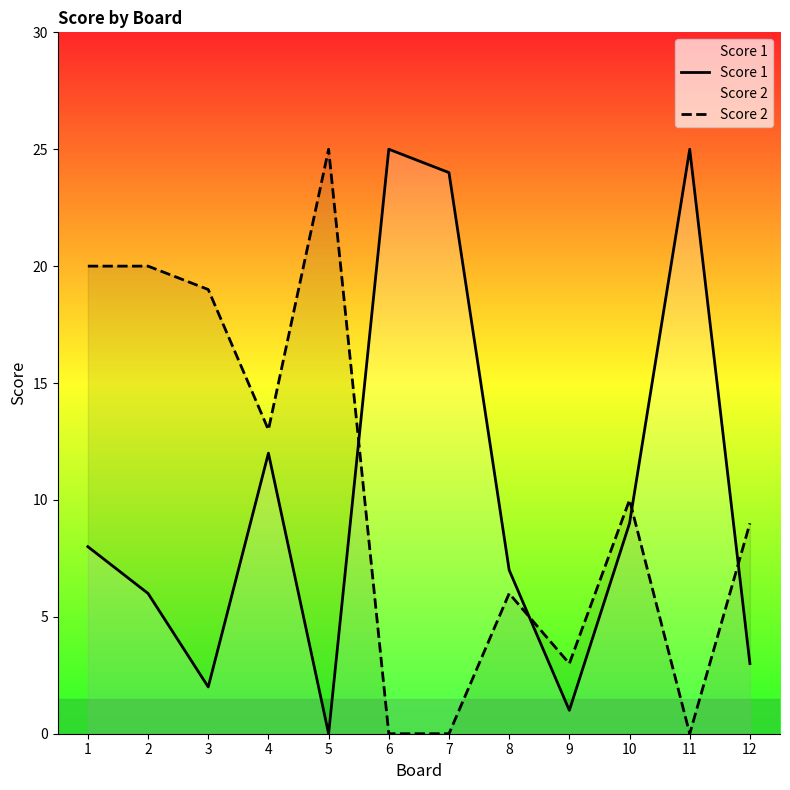

What is the difference between the Score 2 values at 1 and 8?

14